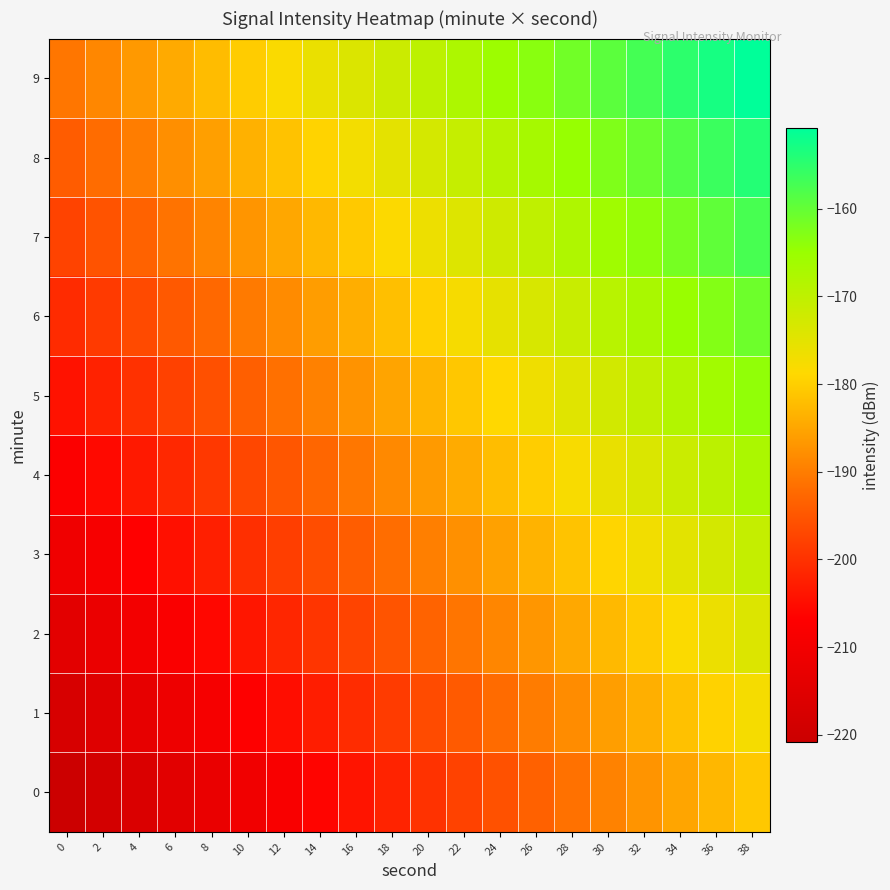

How many categories are shown in the chart?

20